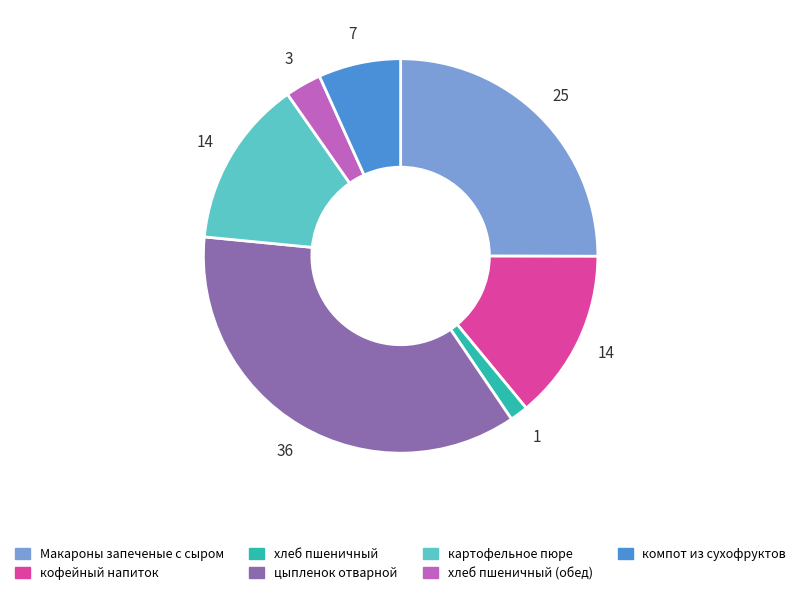

Which has a higher value, хлеб пшеничный (обед) or кофейный напиток?

кофейный напиток